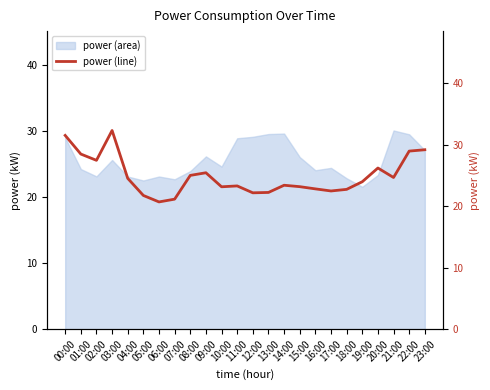

What is the label of the 5th point from the left?

04:00